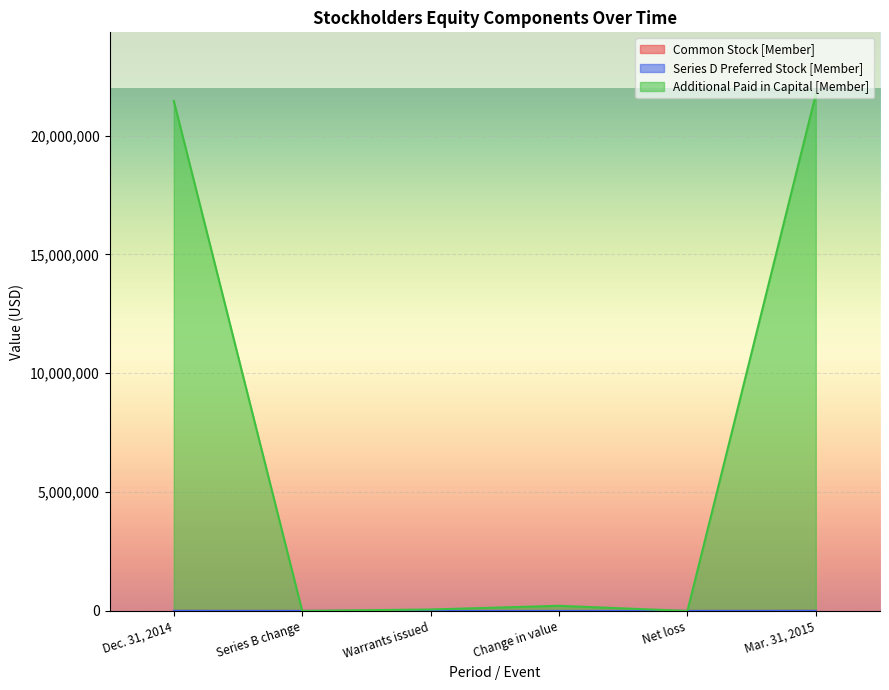

Does the chart display data point markers on the line(s)?

No